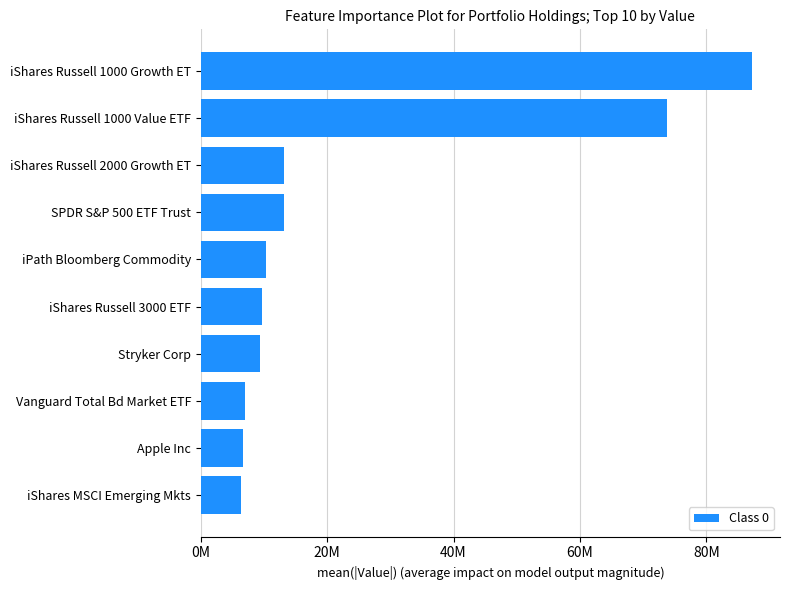

What is the average value?

23681300